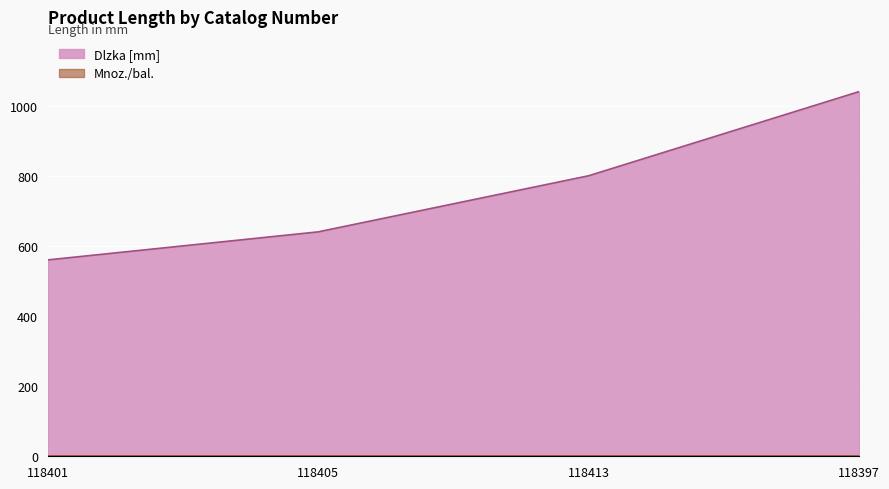

Which category has the lowest value across all series?

118401